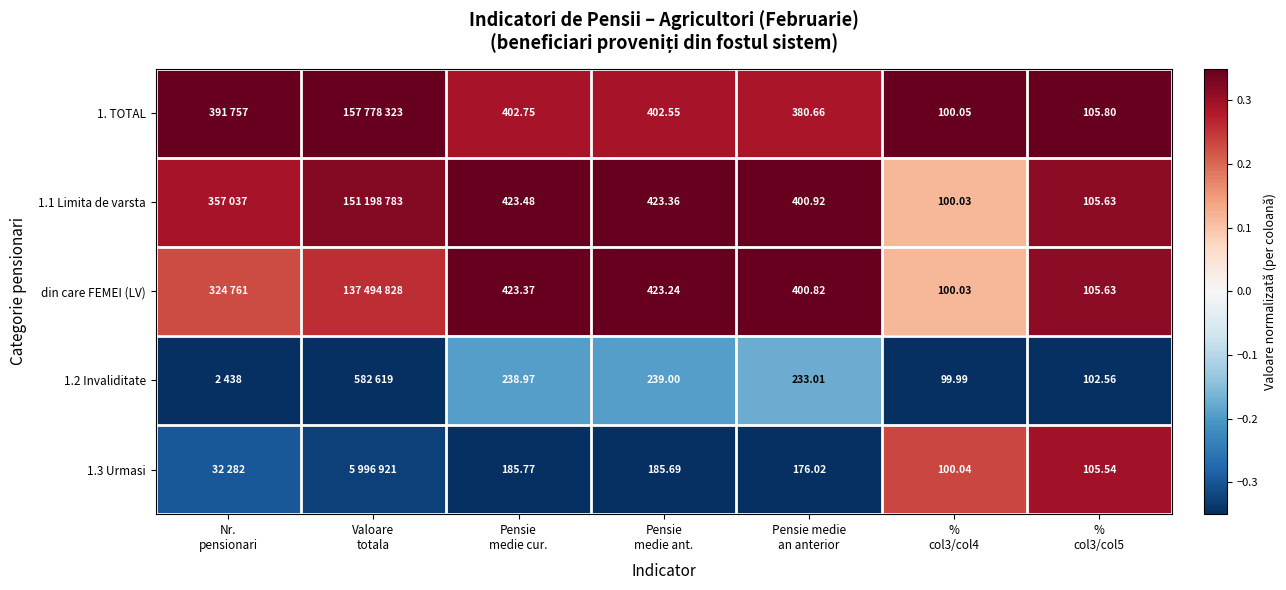

Where is 1.2 Invaliditate nearest to the value 0?

Pensie medie an anterior